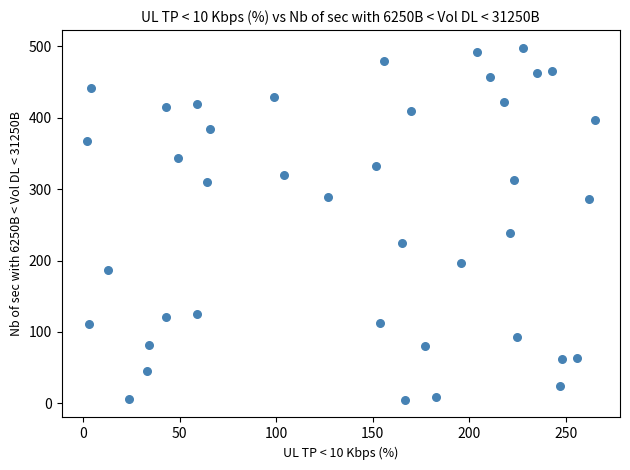

What Y value in the scatter plot is closest to 251?

239